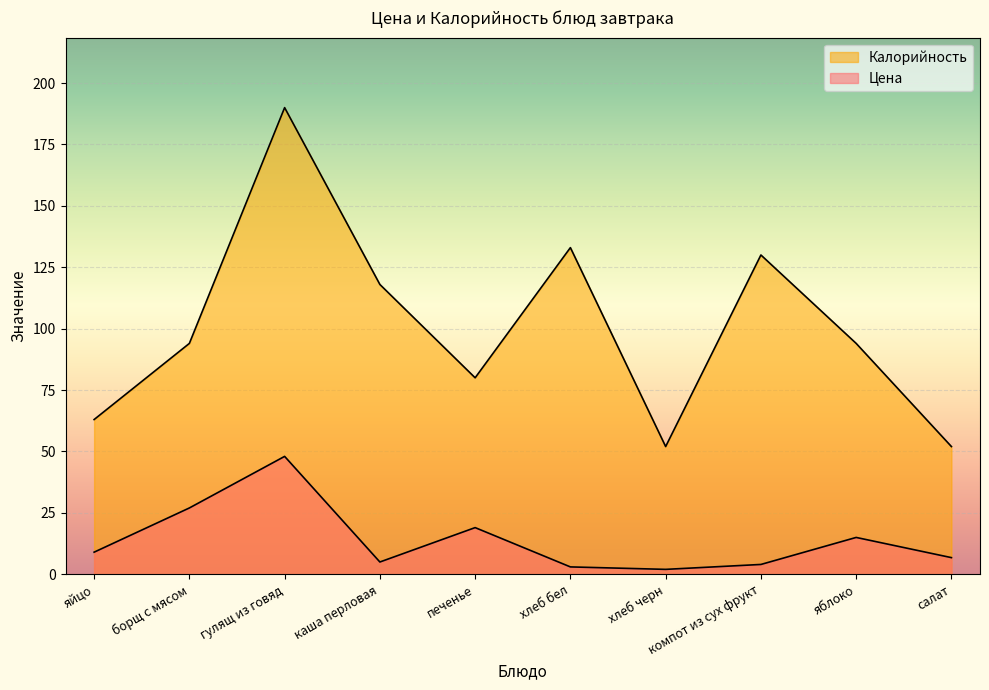

True or false: Цена has more than 2 interior local peaks.

True